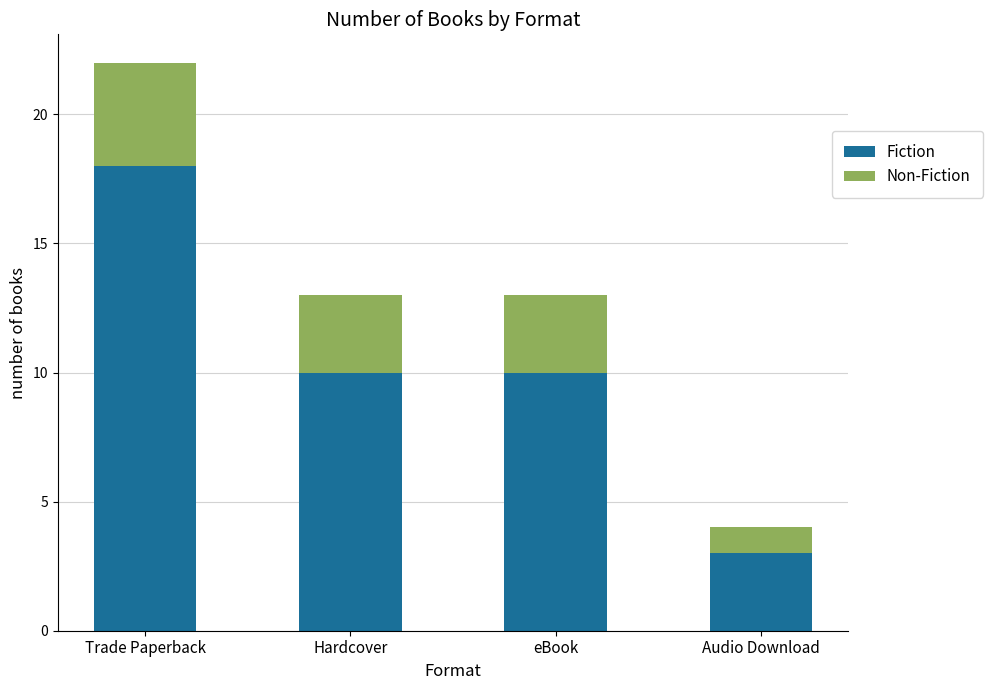

Are the bars grouped side by side (vs. stacked)?

No